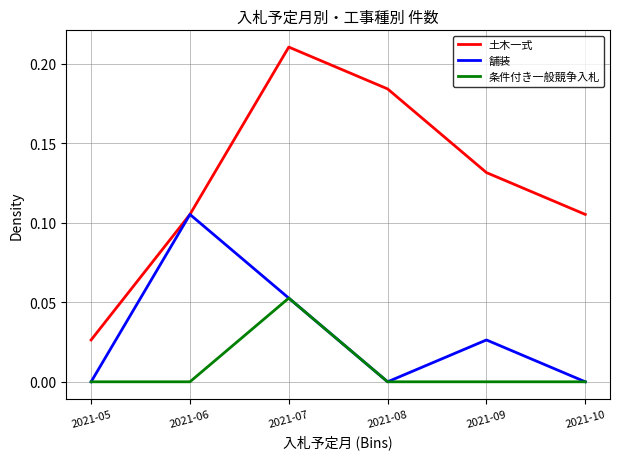

What is the sum of all 土木一式 values?

0.8